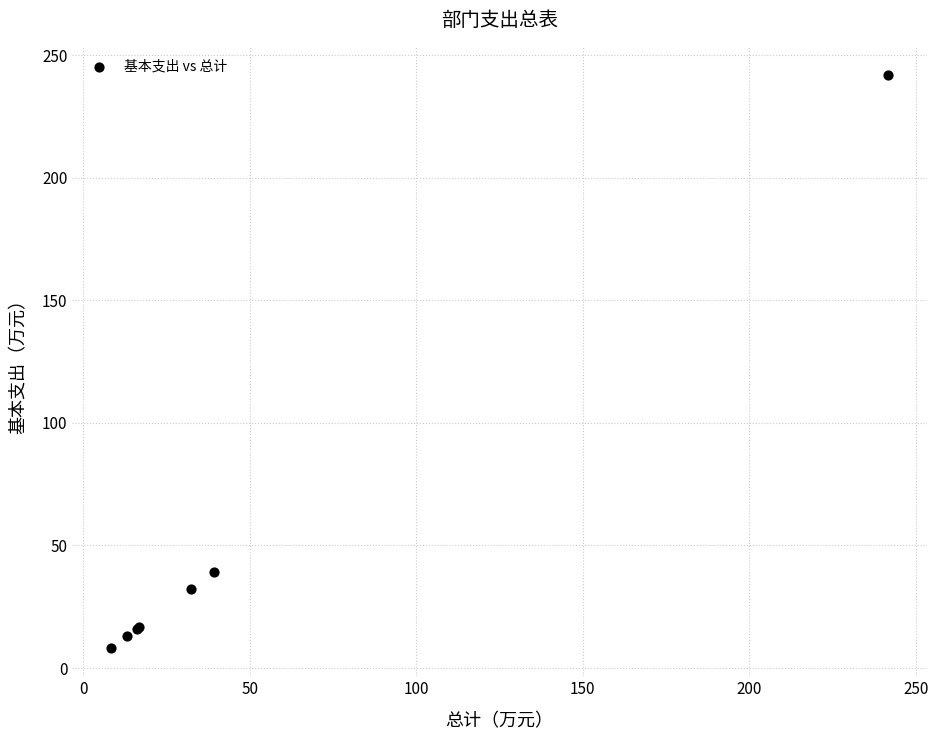

What Y value in the scatter plot is closest to 125?

39.3